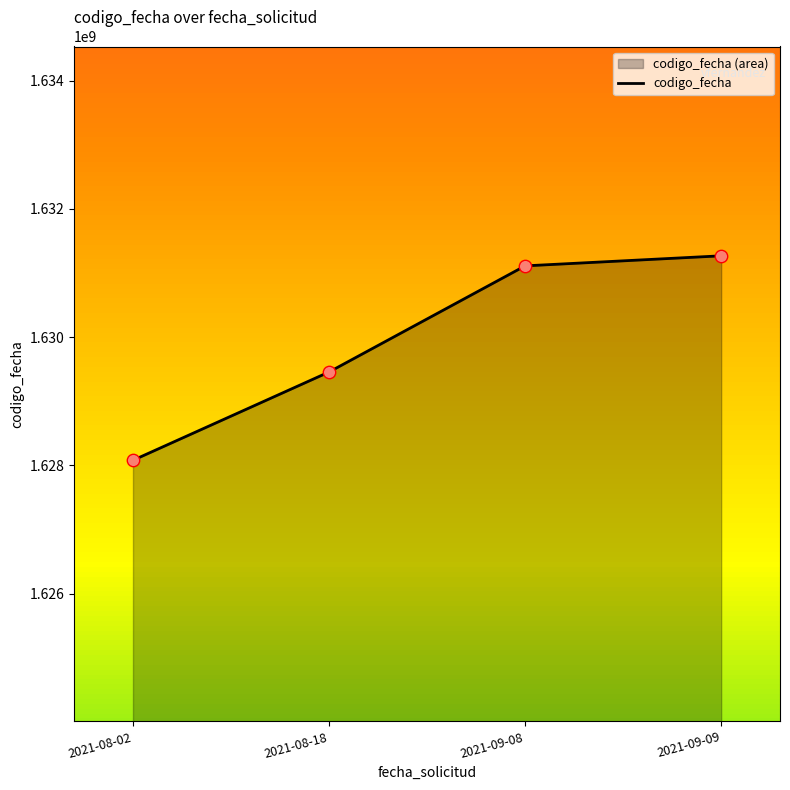

What is the change in value from 2021-09-08 to 2021-09-09?

+156786